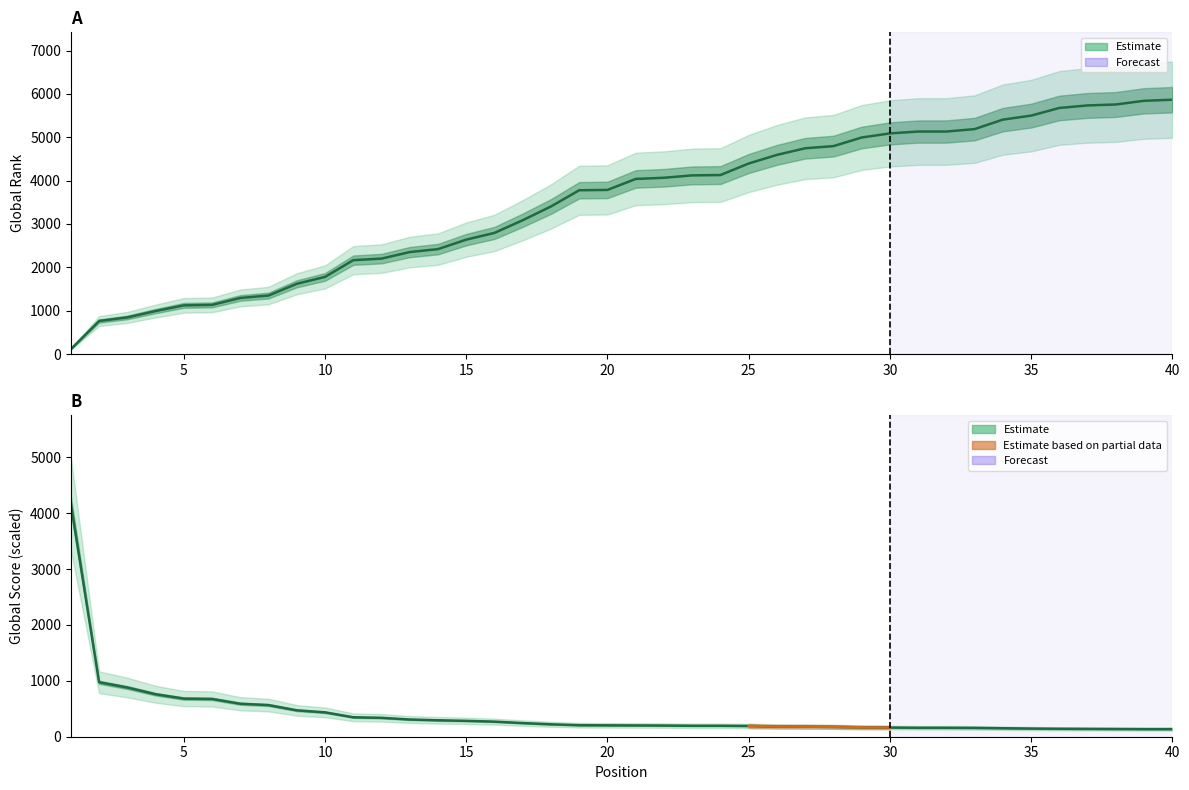

What is the greatest value displayed?

5867